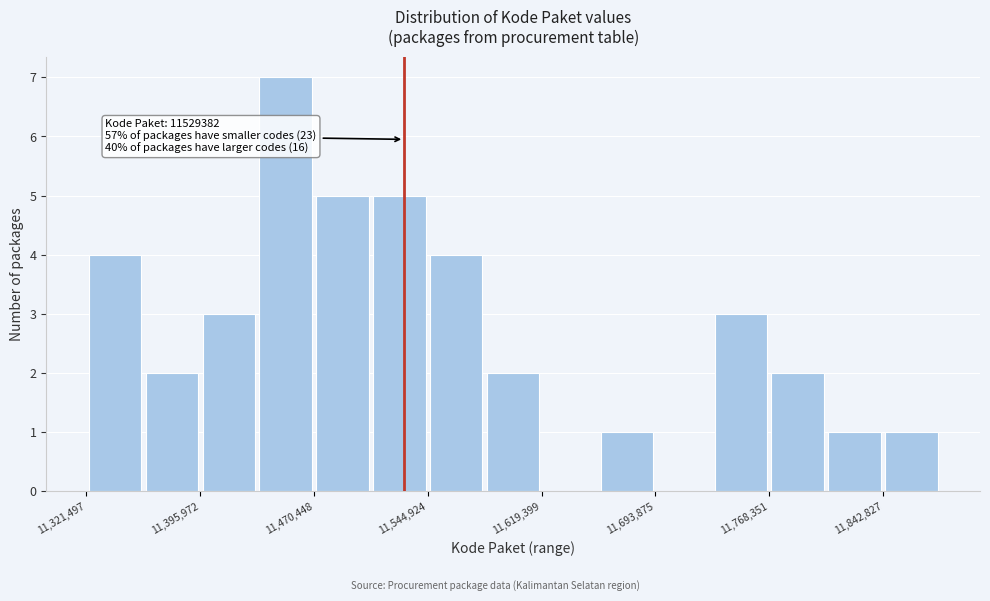

Read against the x-axis, roughly where is the centre of the tallest bar?

11450000